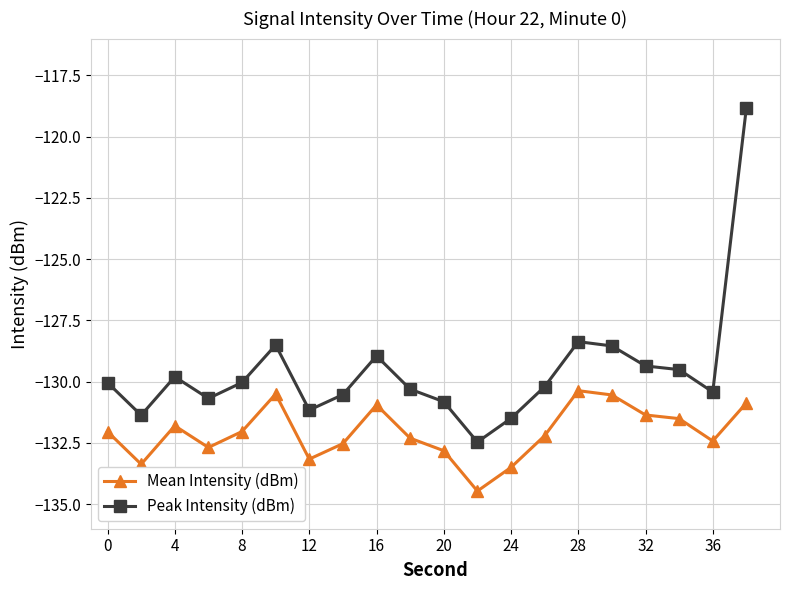

Does the chart display data point markers on the line(s)?

Yes